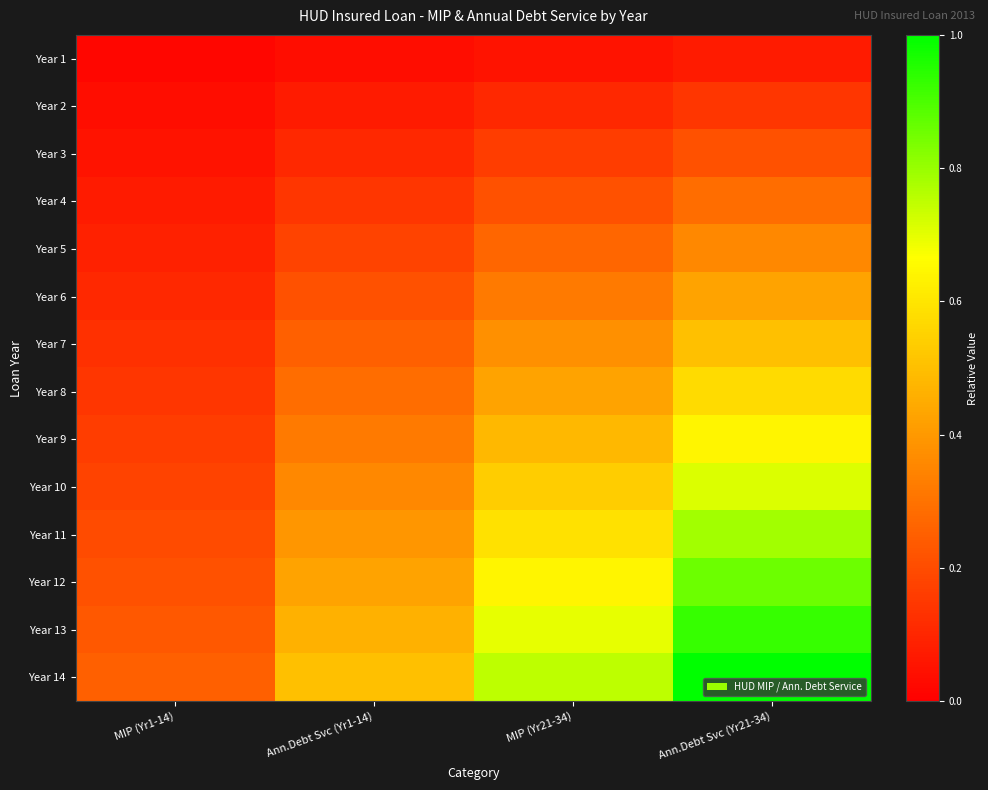

At which category does the chart reach its minimum across all series?

MIP (Yr1-14)